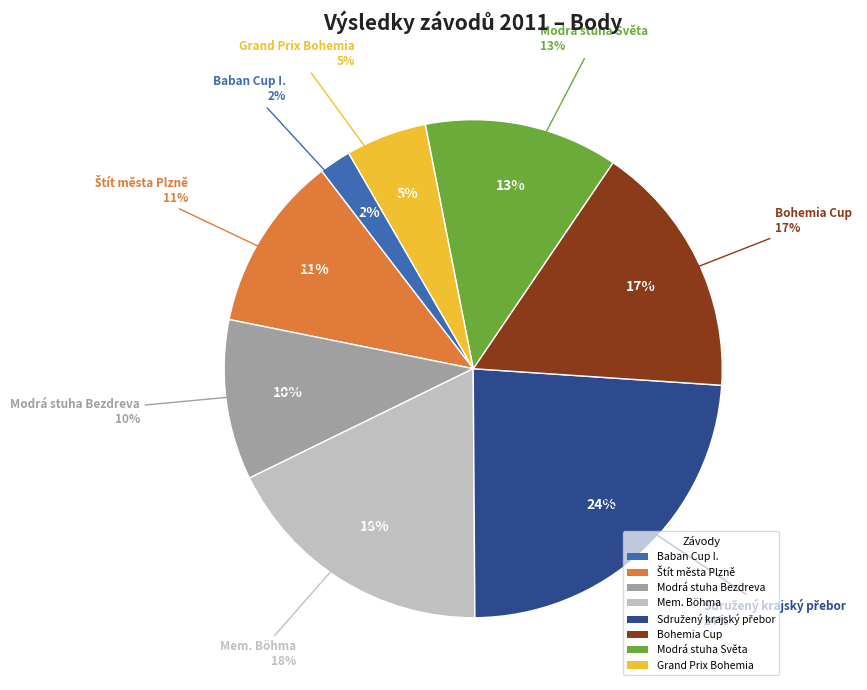

Does Sdružený krajský přebor
2312 represent more than half of the total?

No